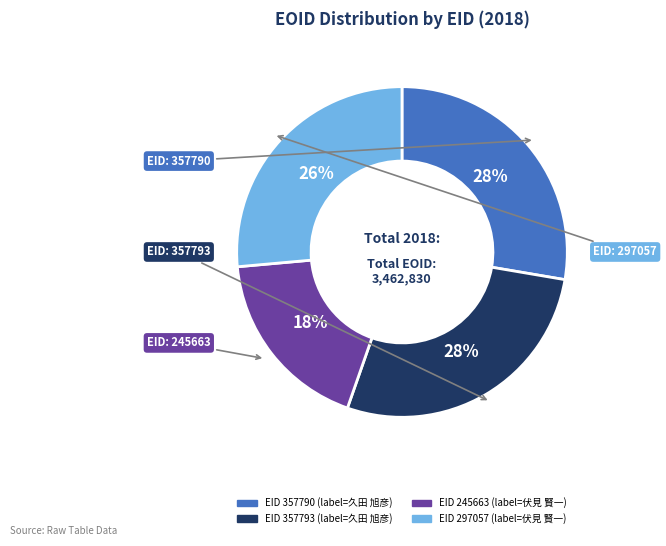

To the nearest percent, what is the average slice percentage?

25%